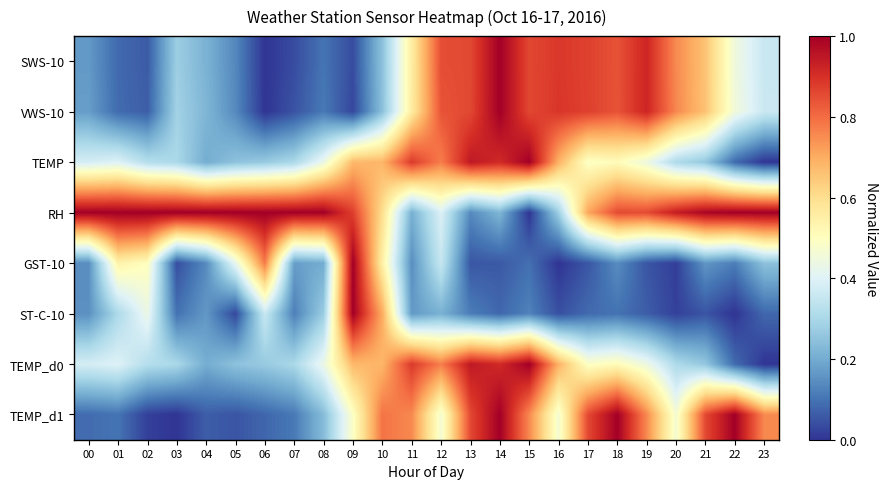

What is the spread (max minus min) of values at 08?

0.9